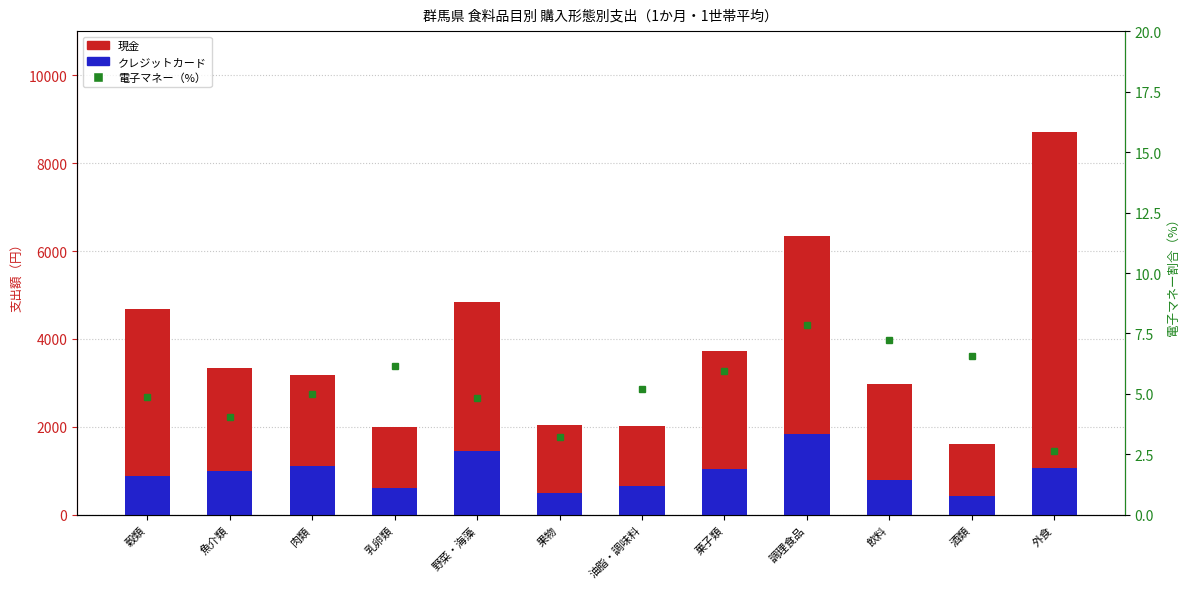

Does the chart contain any negative values?

No